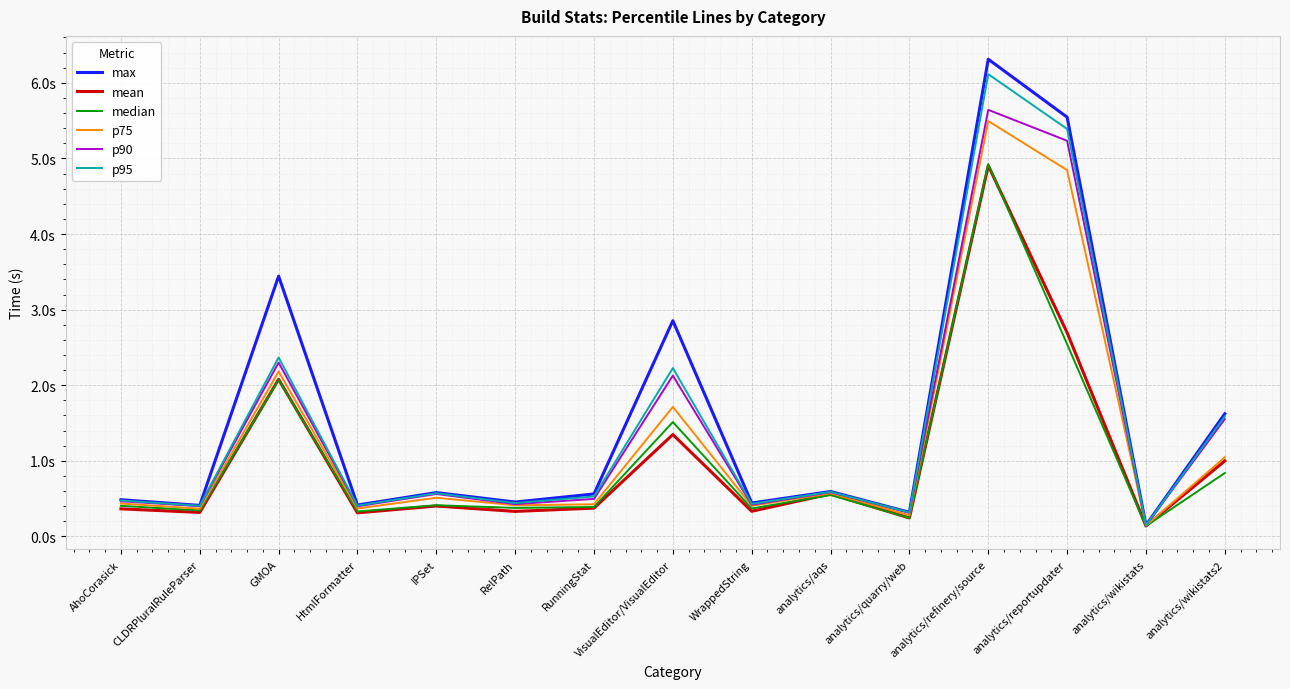

Which series has the largest total across all categories?

max